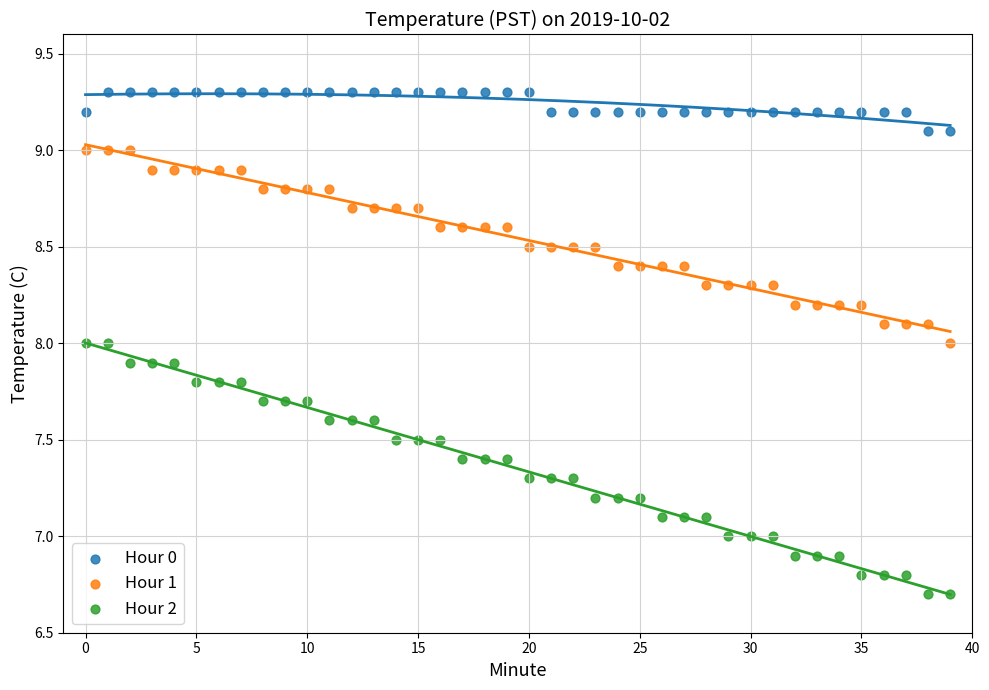

Across all data points, what is the range of Y values (max minus min)?

2.6